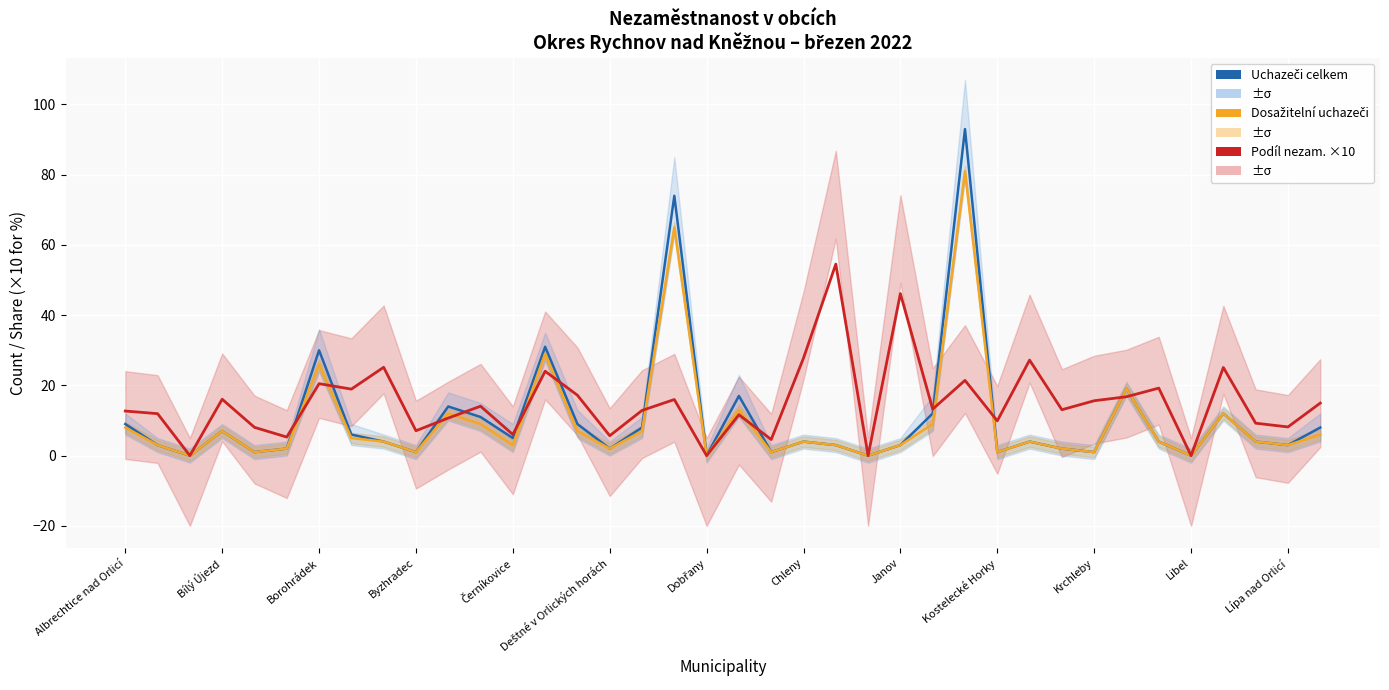

True or false: Dosažitelní uchazeči (≈2.0°C) and Uchazeči celkem (≈1.5°C) intersect in this chart.

False